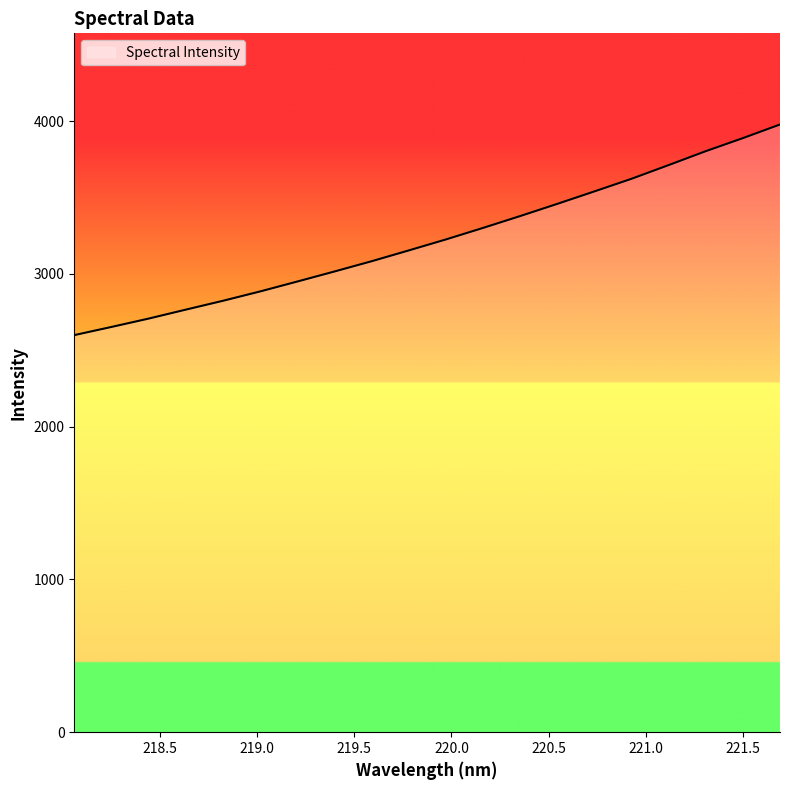

What is the greatest value displayed?

3978.0